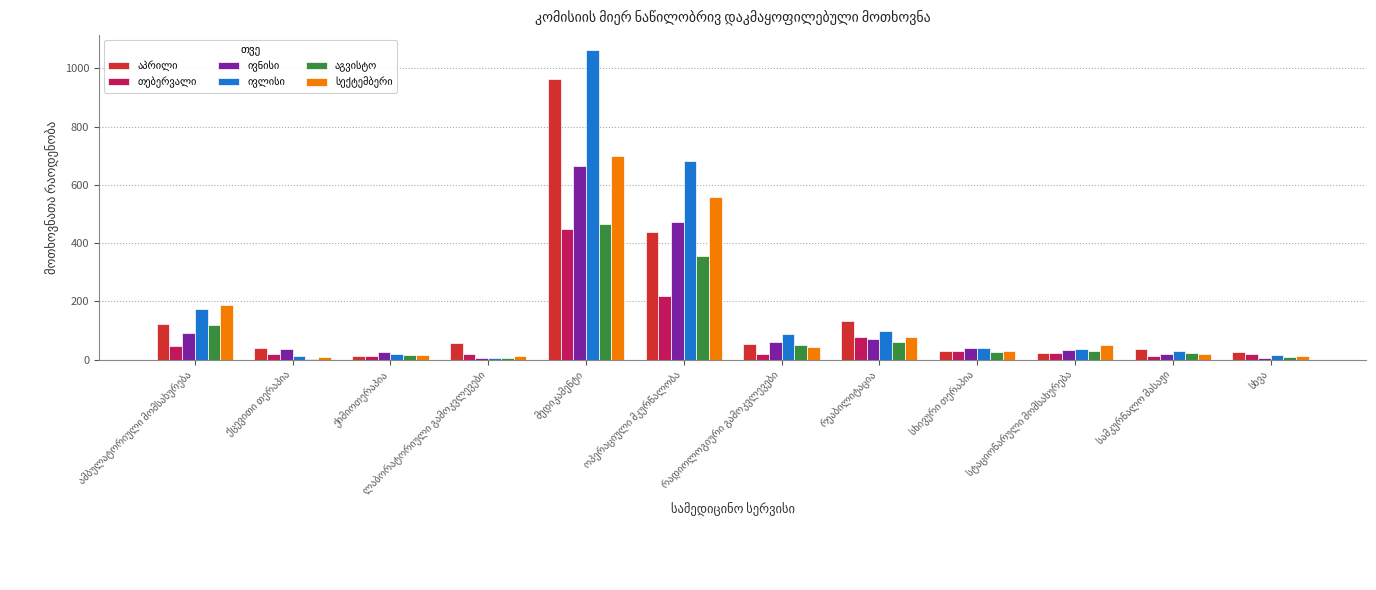

What is the greatest value displayed?

1062